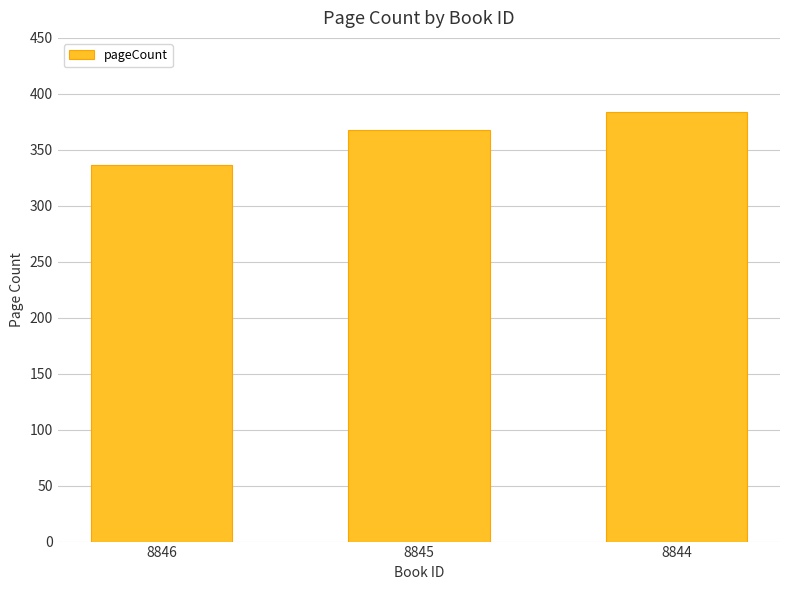

What value does the data have at 8845, to the nearest 5?

370